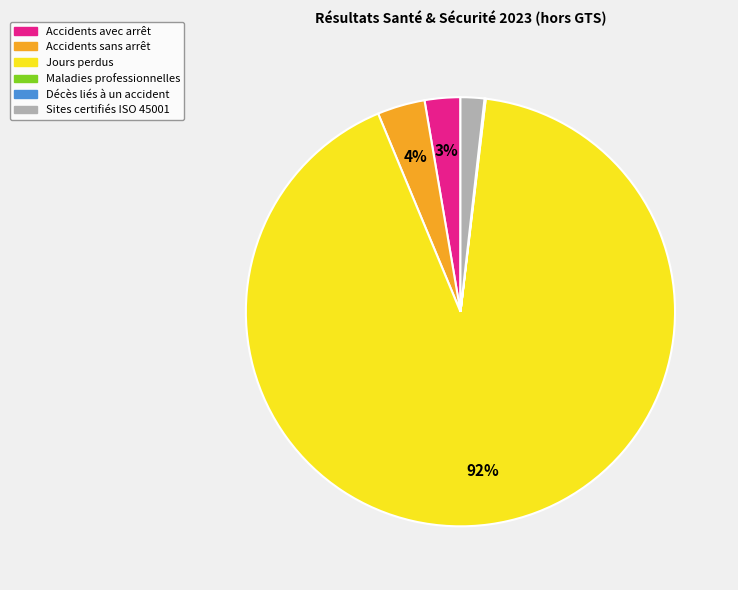

The Sites certifiés ISO 45001 slice represents 2% of the pie. True or false?

True